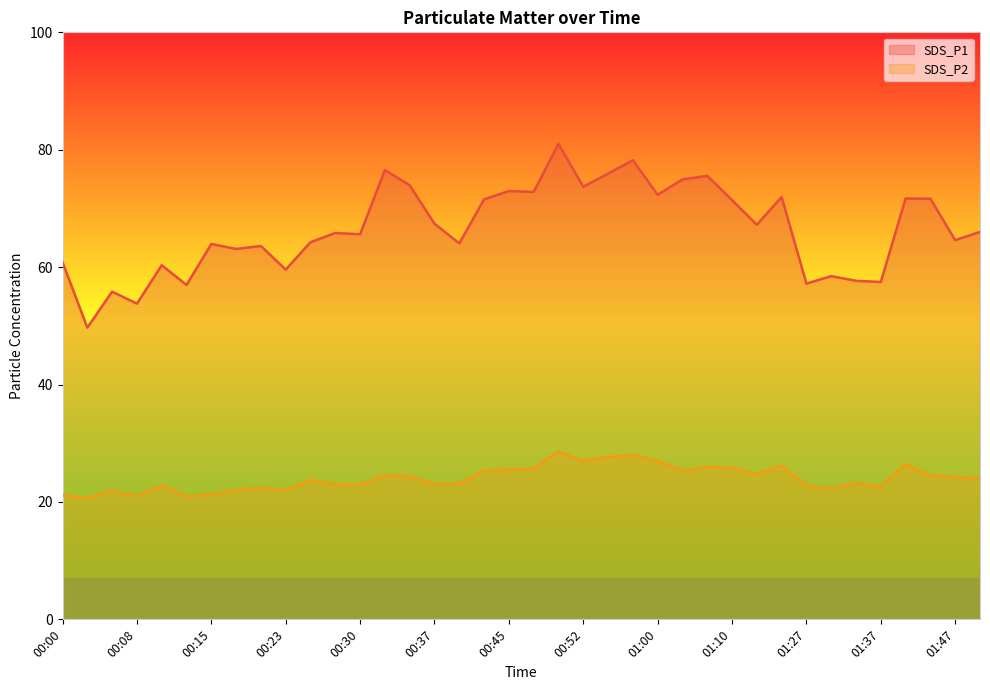

How many categories are shown in the chart?

38